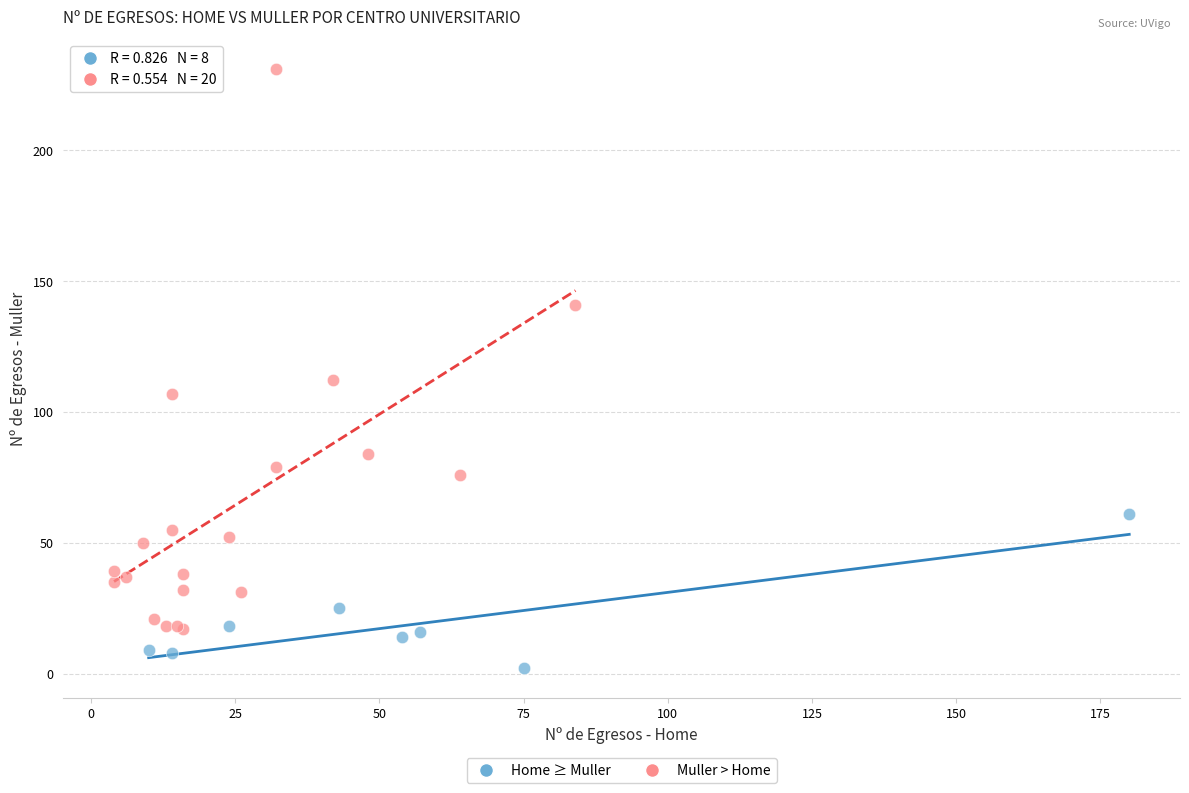

What are all the series names shown in the legend?

Home ≥ Muller, Muller > Home